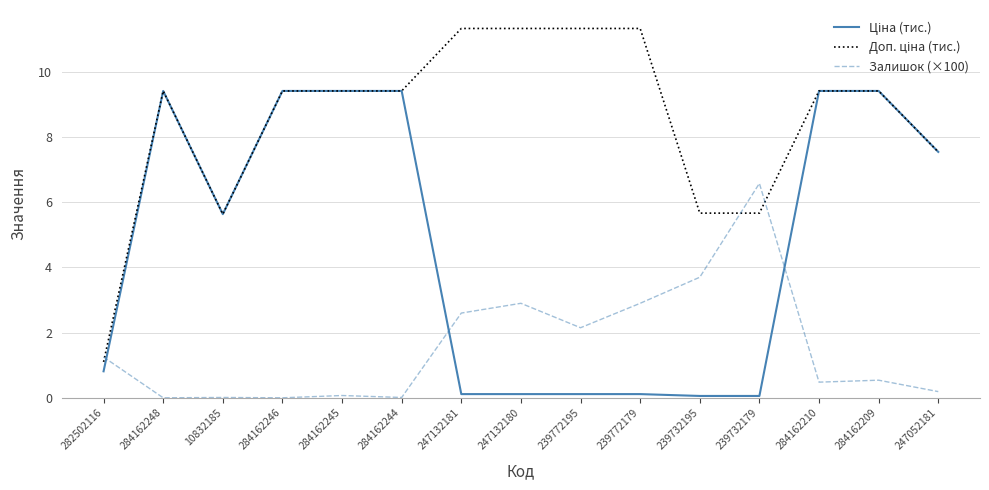

The value of Залишок (×100) at 284162209 is 0.5. True or false?

True